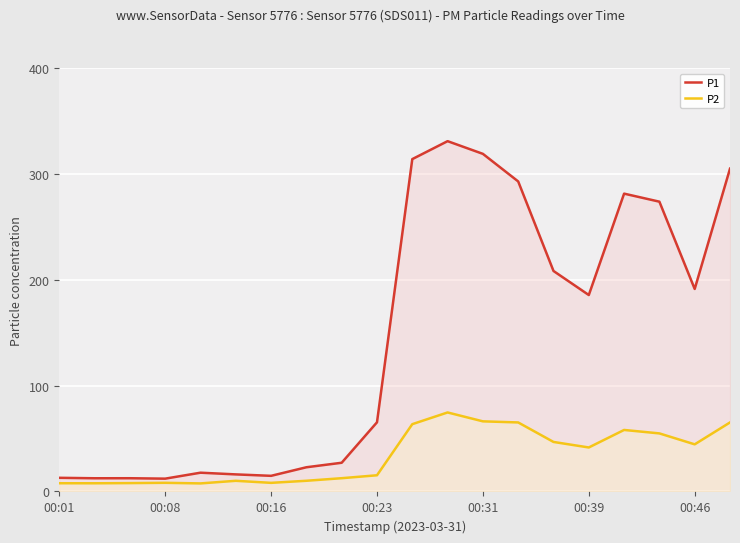

What is the greatest value displayed?

331.1